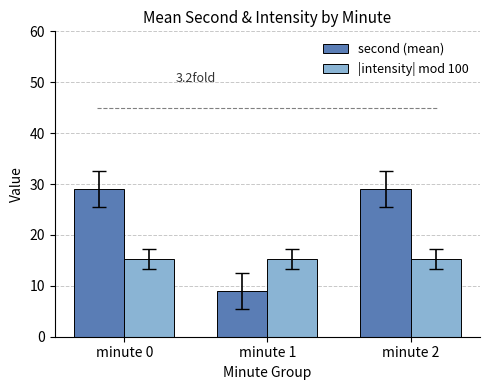

The |intensity| mod 100 series shows 15.3 at minute 0. True or false?

True